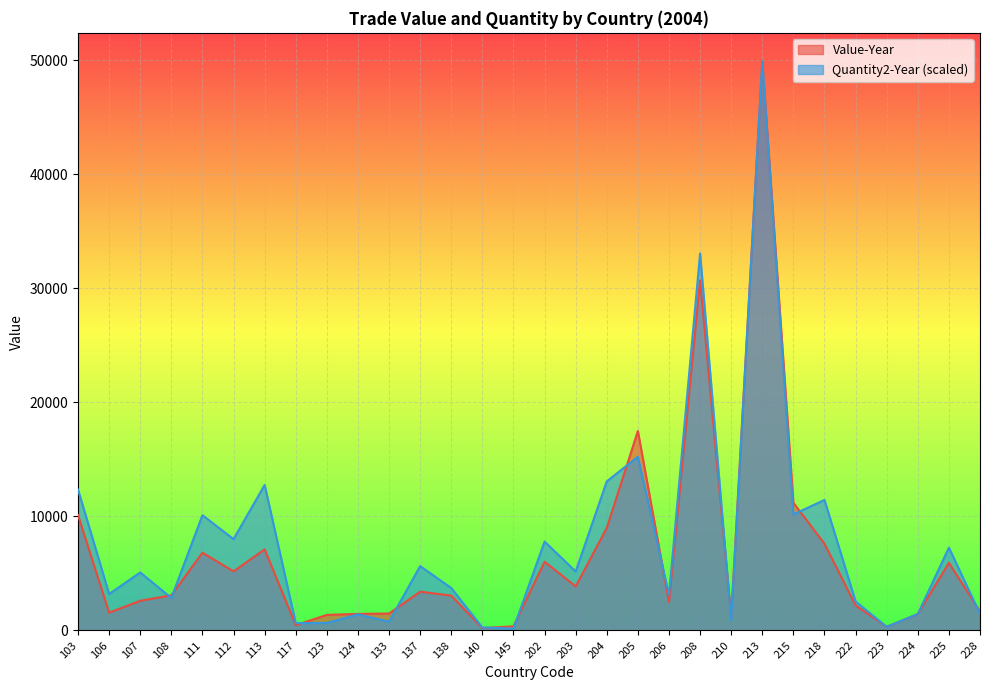

At which label is Value-Year closest to 25057?

208